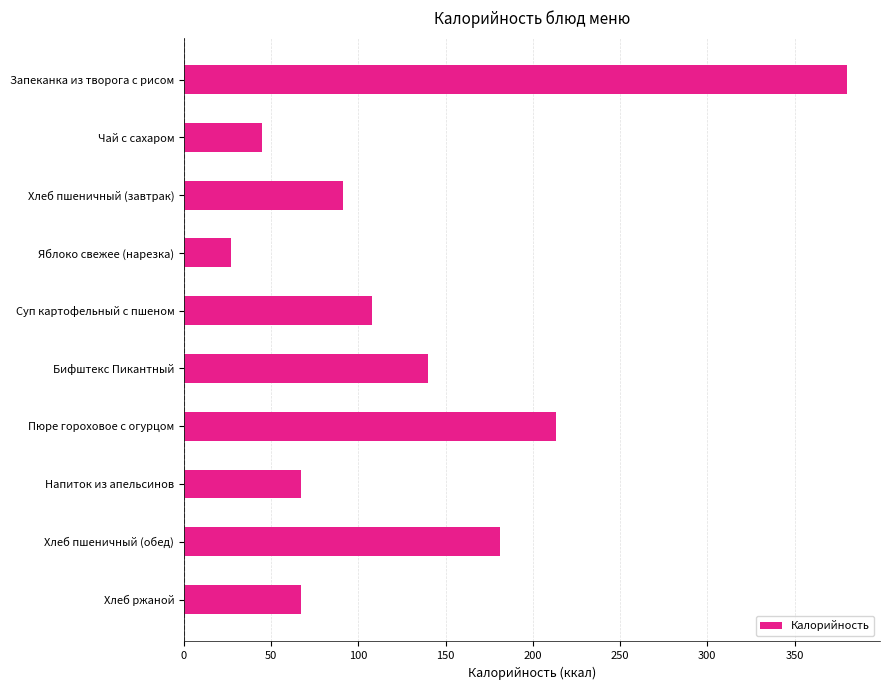

What is the label of the 3rd bar from the bottom?

Напиток из апельсинов